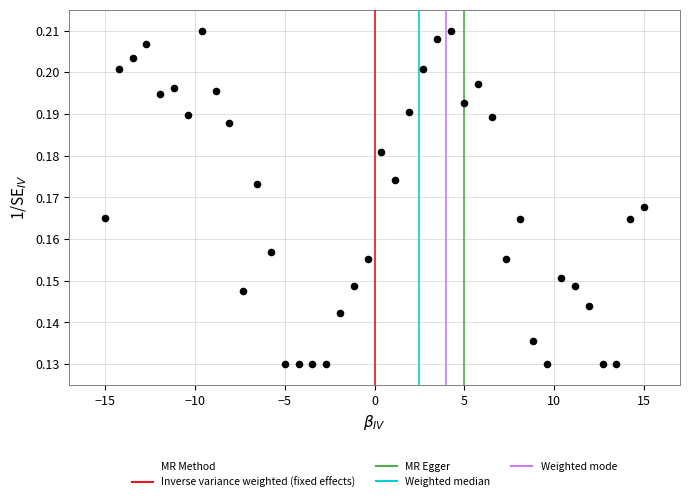

What is the range of X values (max minus min)?

30.0